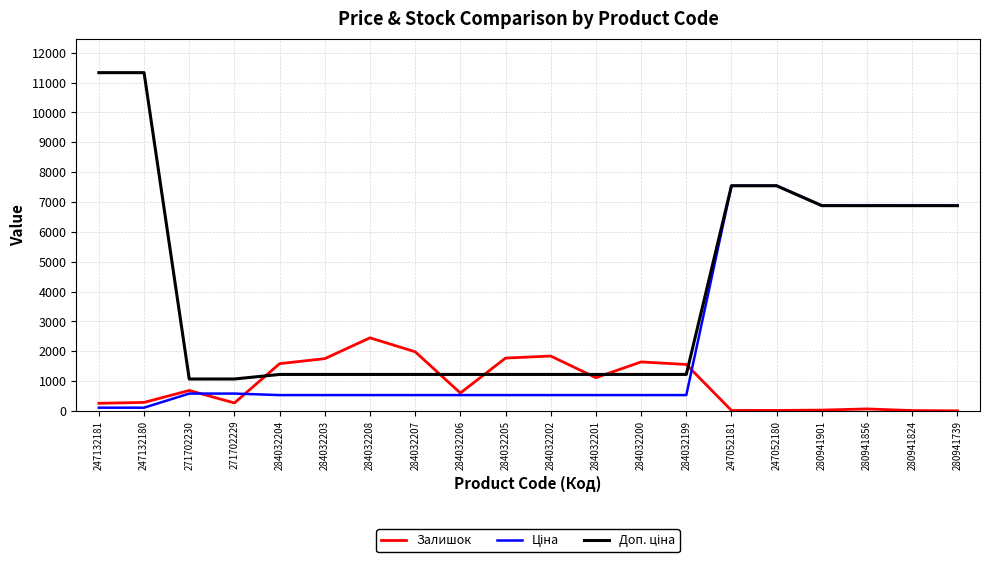

The Залишок series shows 33.0 at 280941901. True or false?

True